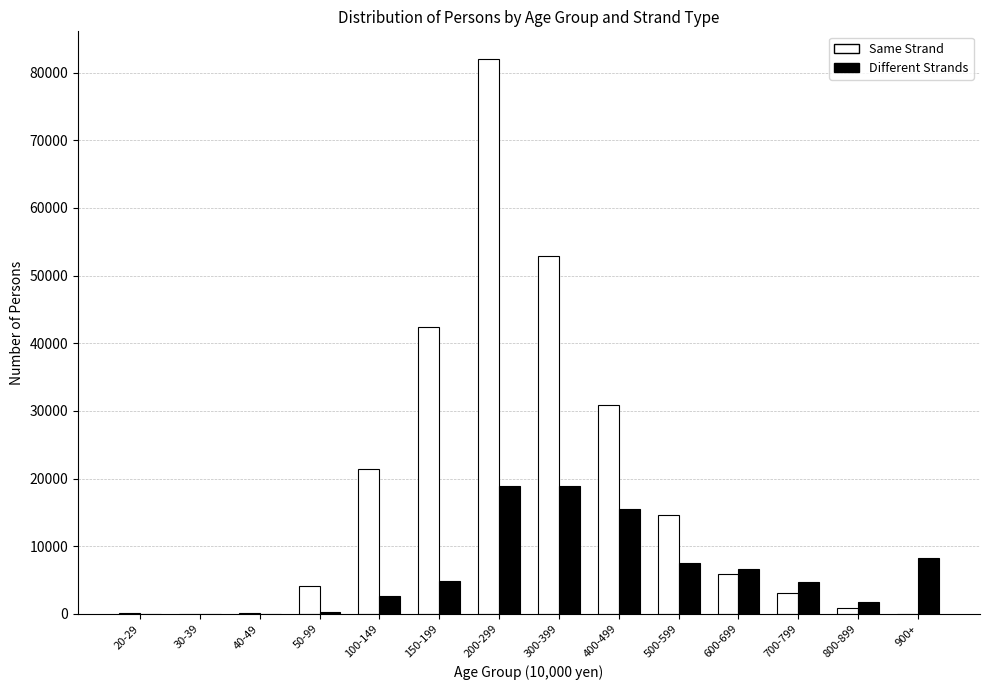

At which category is the sum across all series the highest?

200-299